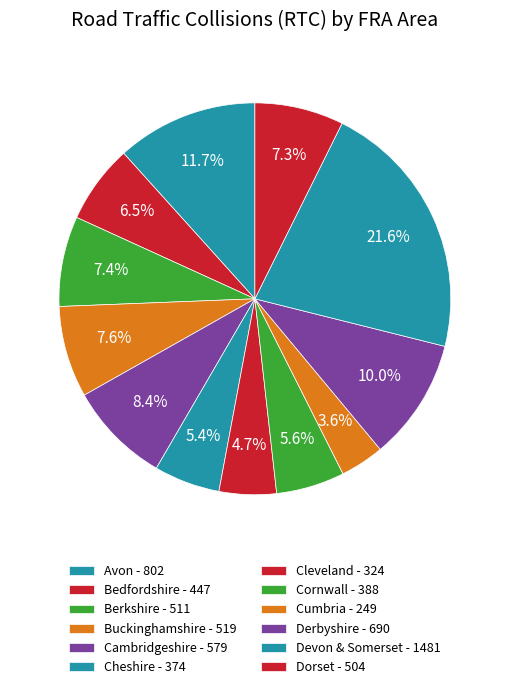

What is the largest slice in the pie chart?

Devon & Somerset